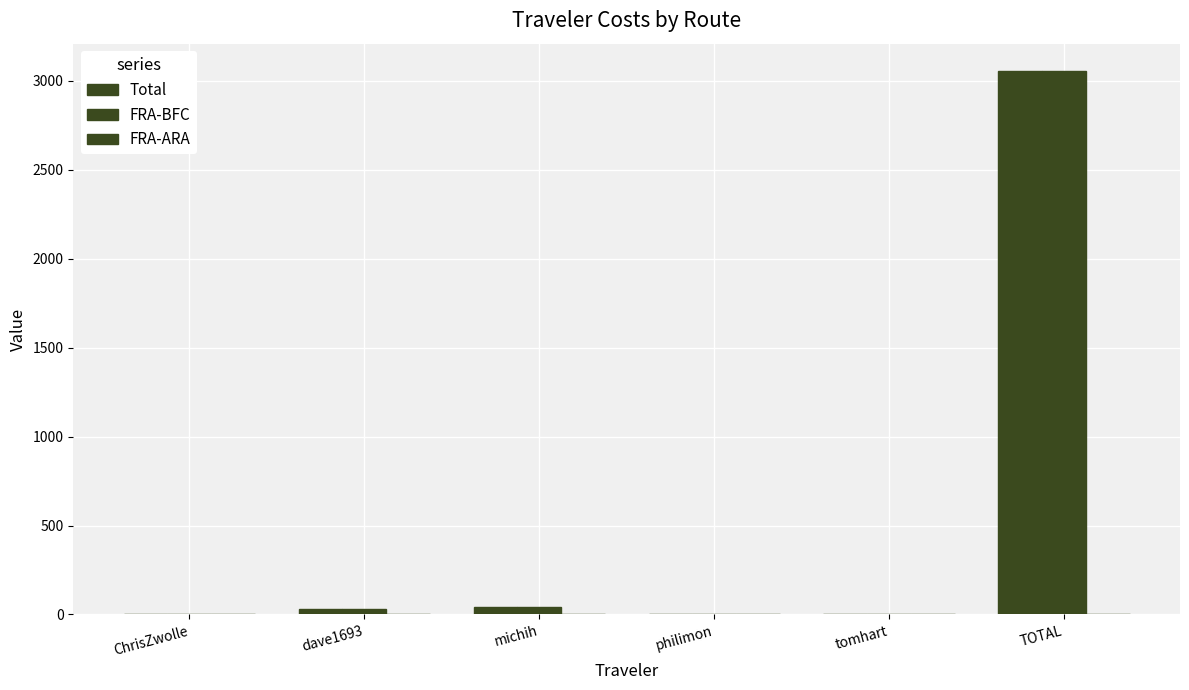

Reading left to right, list all the values displayed in this chart.

Total: ChrisZwolle=1.8	dave1693=32.9	michih=39.7	philimon=4.8	tomhart=1.8	TOTAL=3056.9
FRA-BFC: ChrisZwolle=1.8	dave1693=32.9	michih=39.7	philimon=4.8	tomhart=1.8	TOTAL=3056.4
FRA-ARA: ChrisZwolle=0.0	dave1693=0.0	michih=0.0	philimon=0.0	tomhart=0.0	TOTAL=0.5